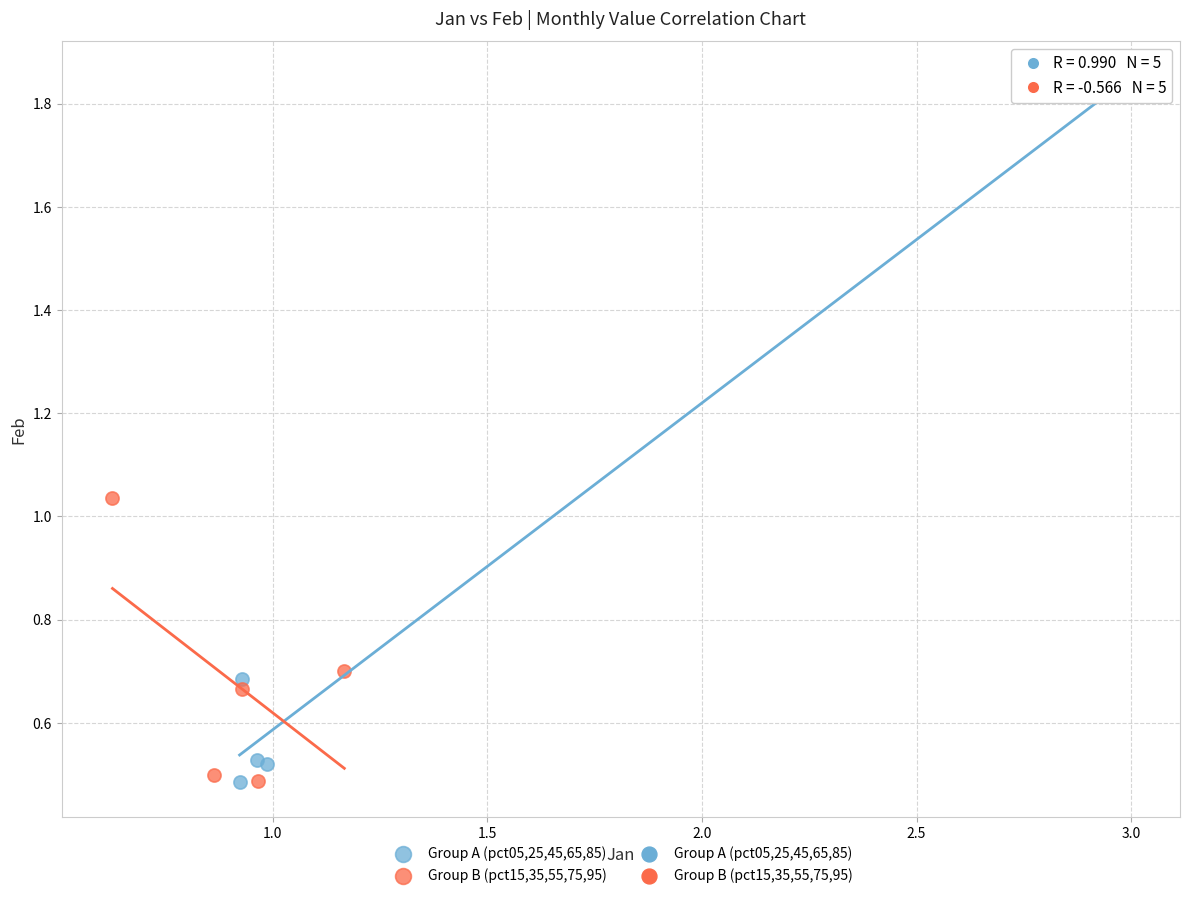

Which series reaches the maximum Y coordinate?

Group A (pct05,25,45,65,85)